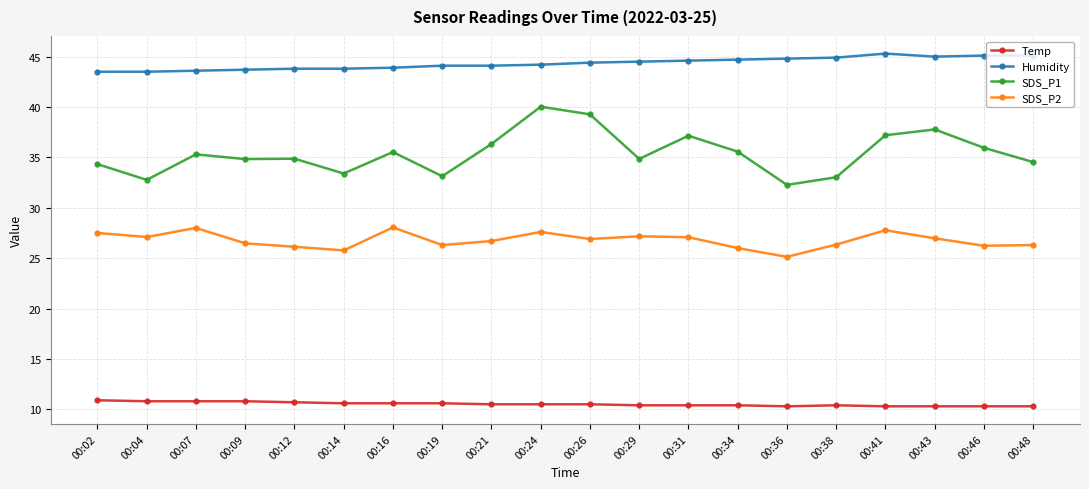

What is the difference between the SDS_P2 values at 00:36 and 00:34?

0.9